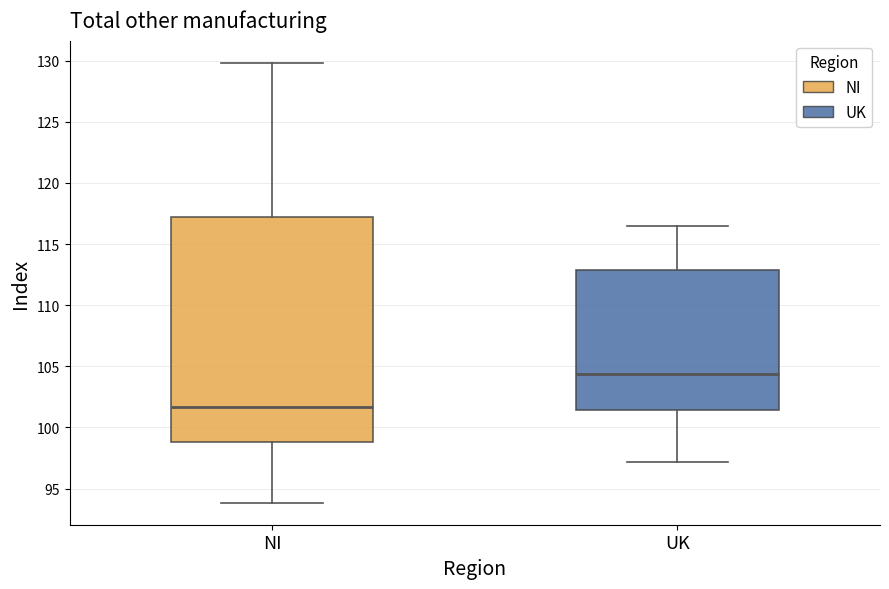

Which box has the highest median line?

UK